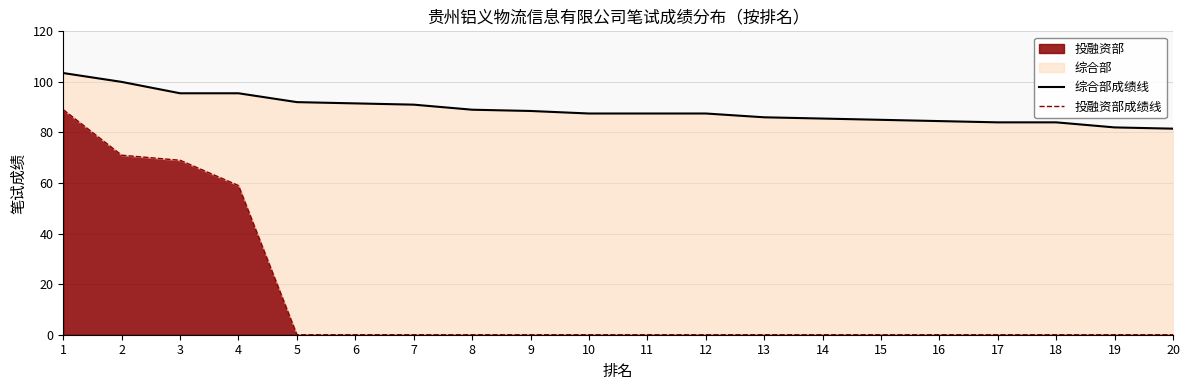

List the series in order of their peak value, highest first.

综合部成绩线, 投融资部成绩线